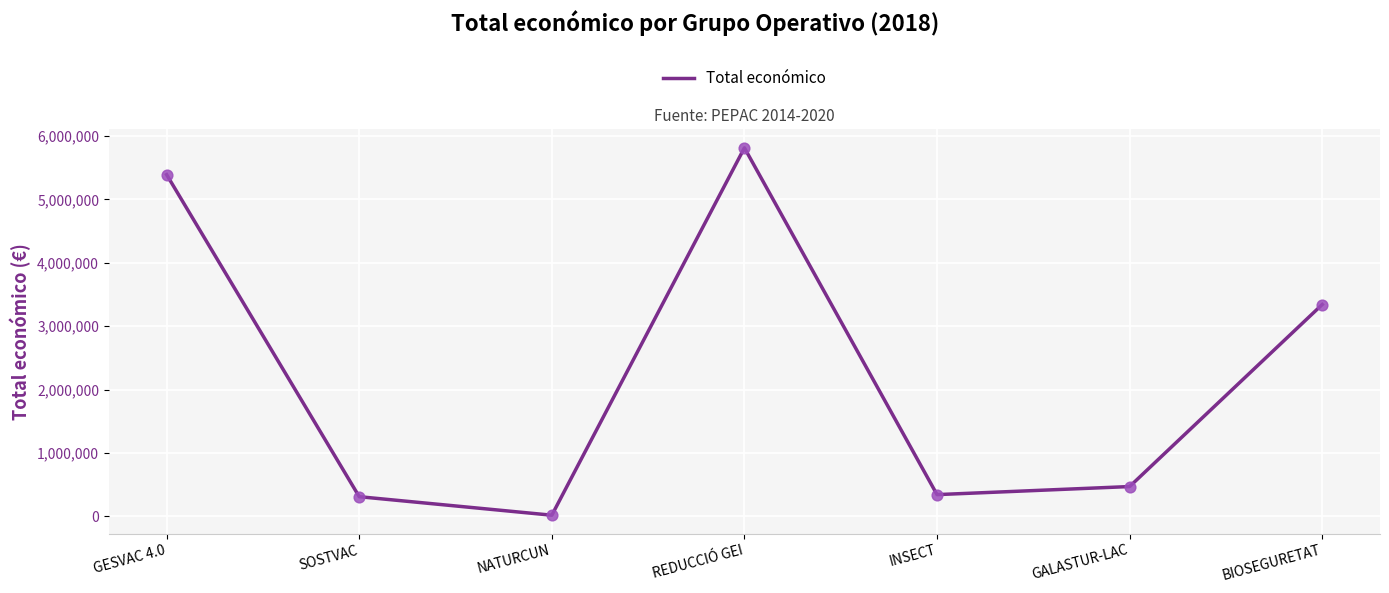

Approximately how many times larger is the value at REDUCCIÓ GEI compared to NATURCUN?

298.4